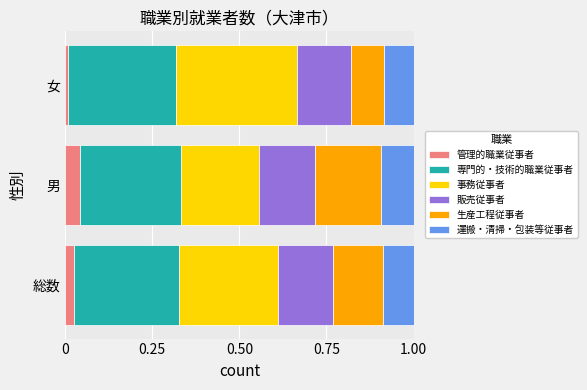

The value of 管理的職業従事者 at 男 is 0.0. True or false?

True